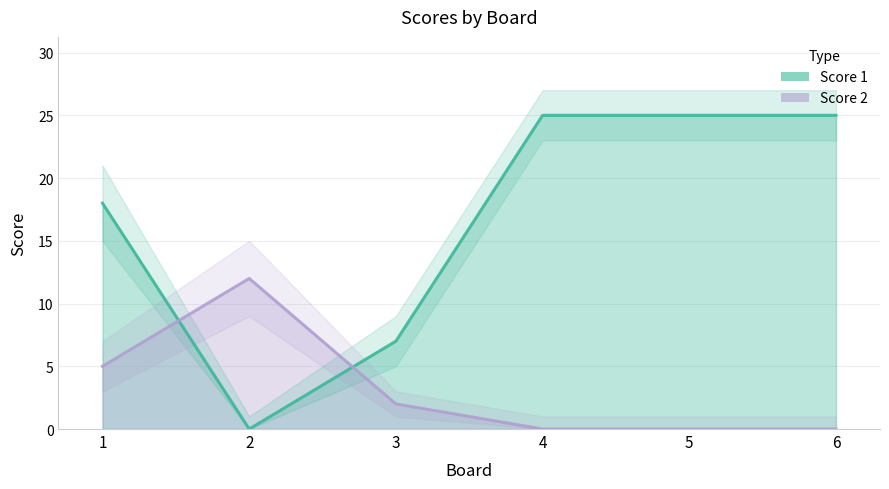

At which category does the chart reach its minimum across all series?

2